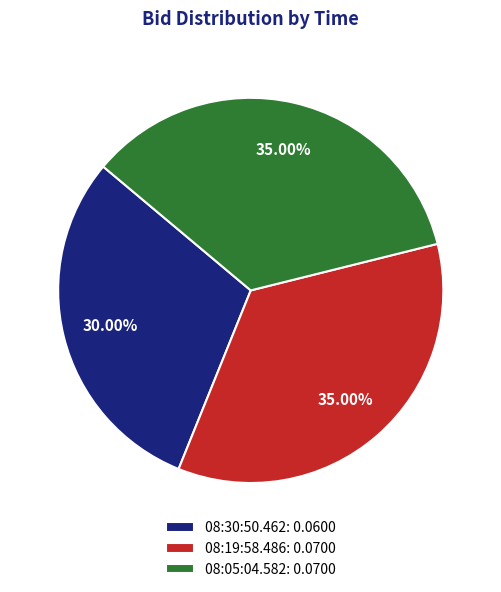

True or false: 08:30:50.462 accounts for 43% of the total.

False